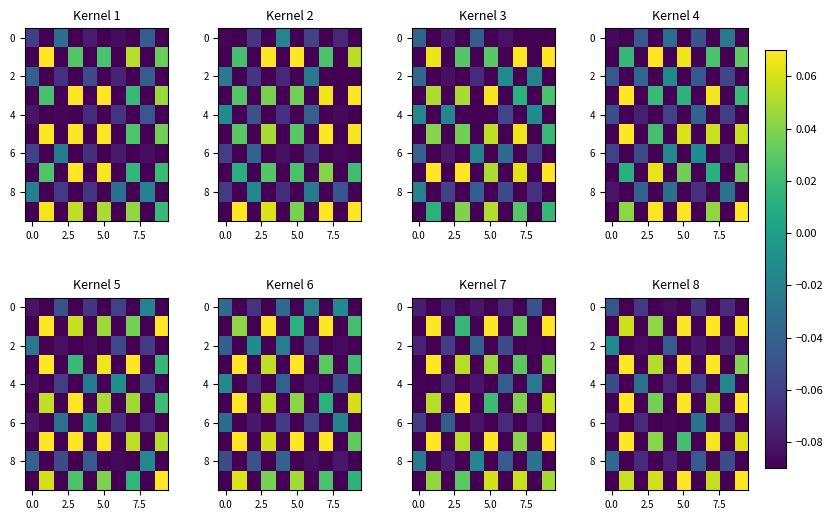

What is the maximum value shown in the chart?

0.1